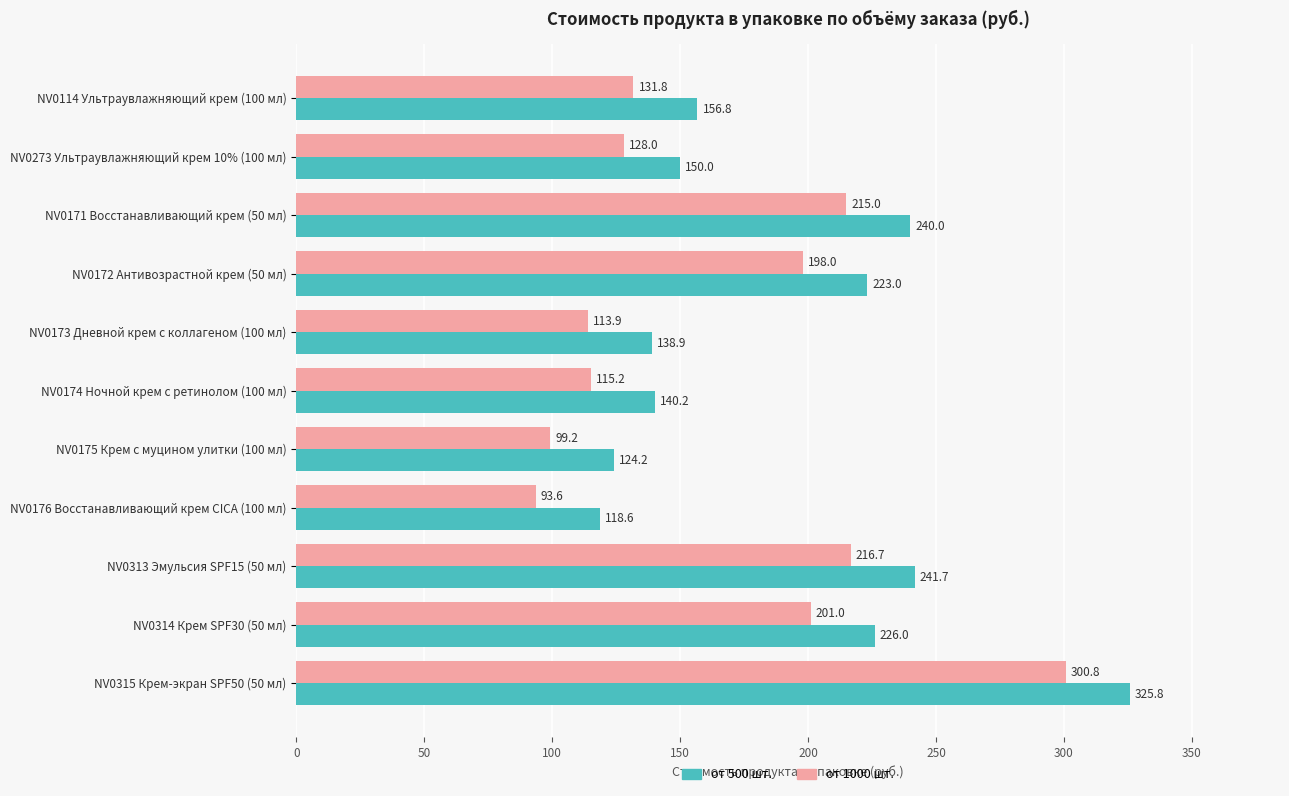

What is the difference between the highest and lowest values at NV0175 Крем с муцином улитки (100 мл)?

25.0